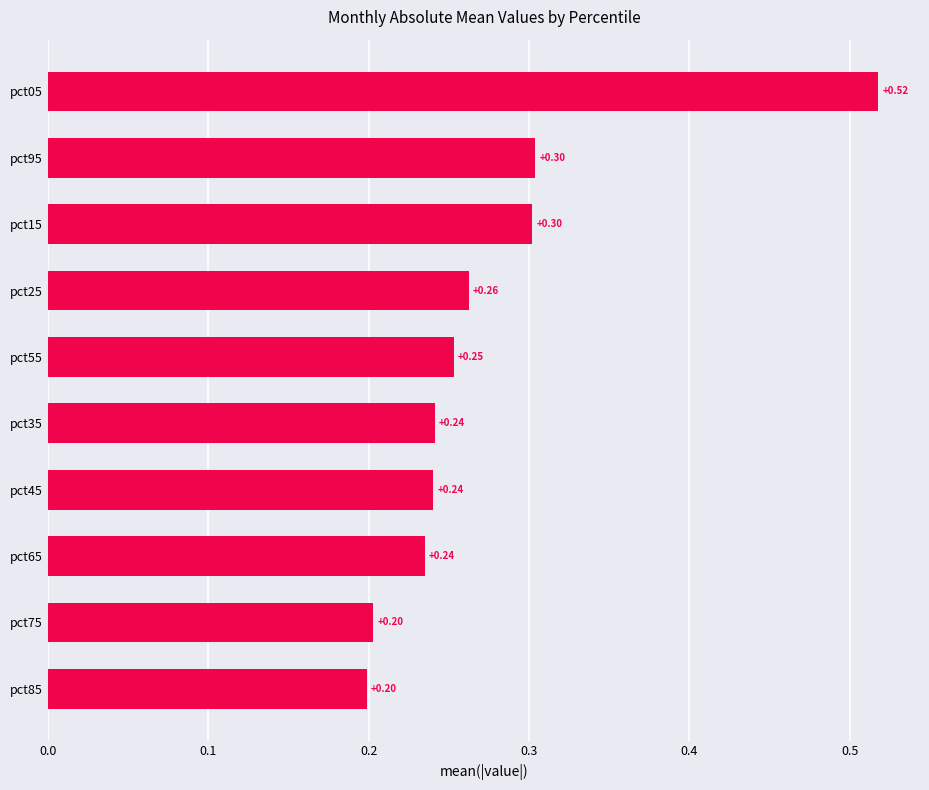

Between pct55 and pct75, which is larger?

pct55